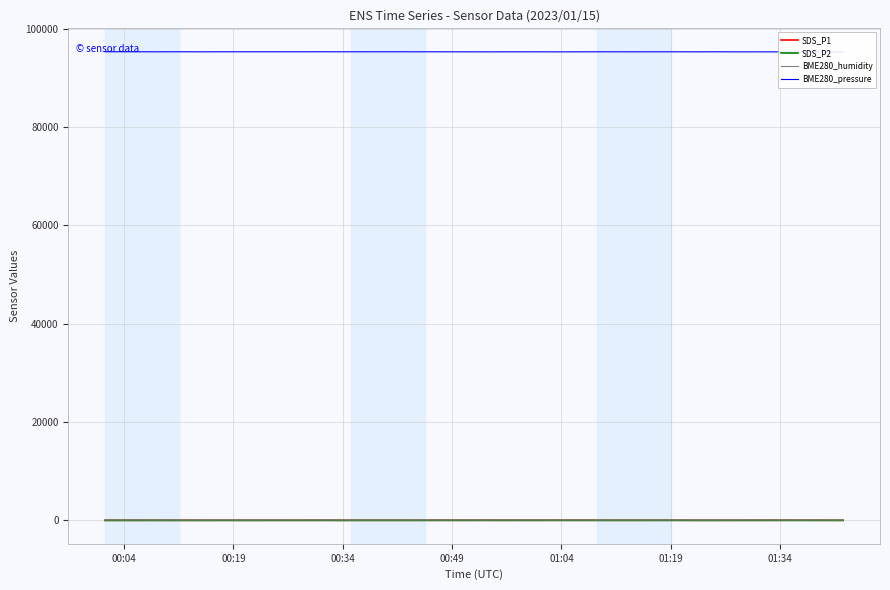

True or false: BME280_humidity and BME280_pressure cross at least once.

False